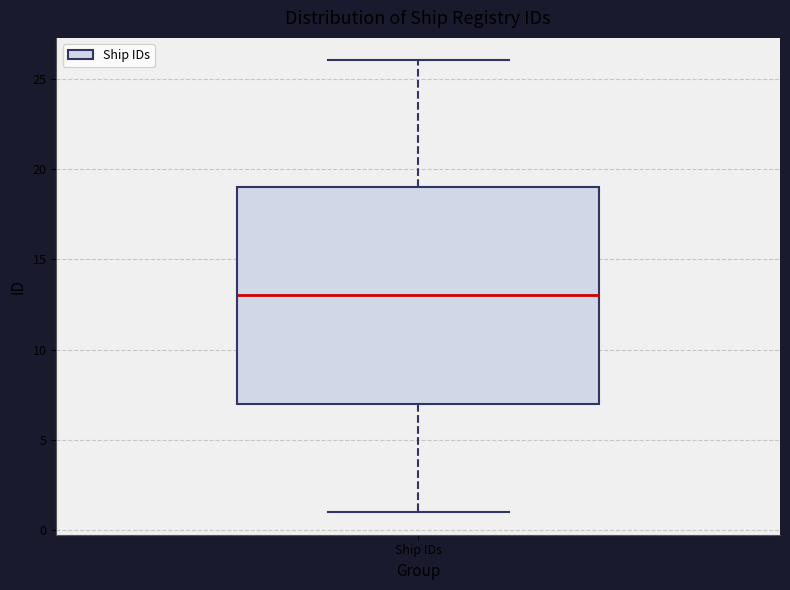

Where is the upper edge of the box for Ship IDs on the y-axis? The values are not printed on the chart, so give them approximately, as read against the axis.

19